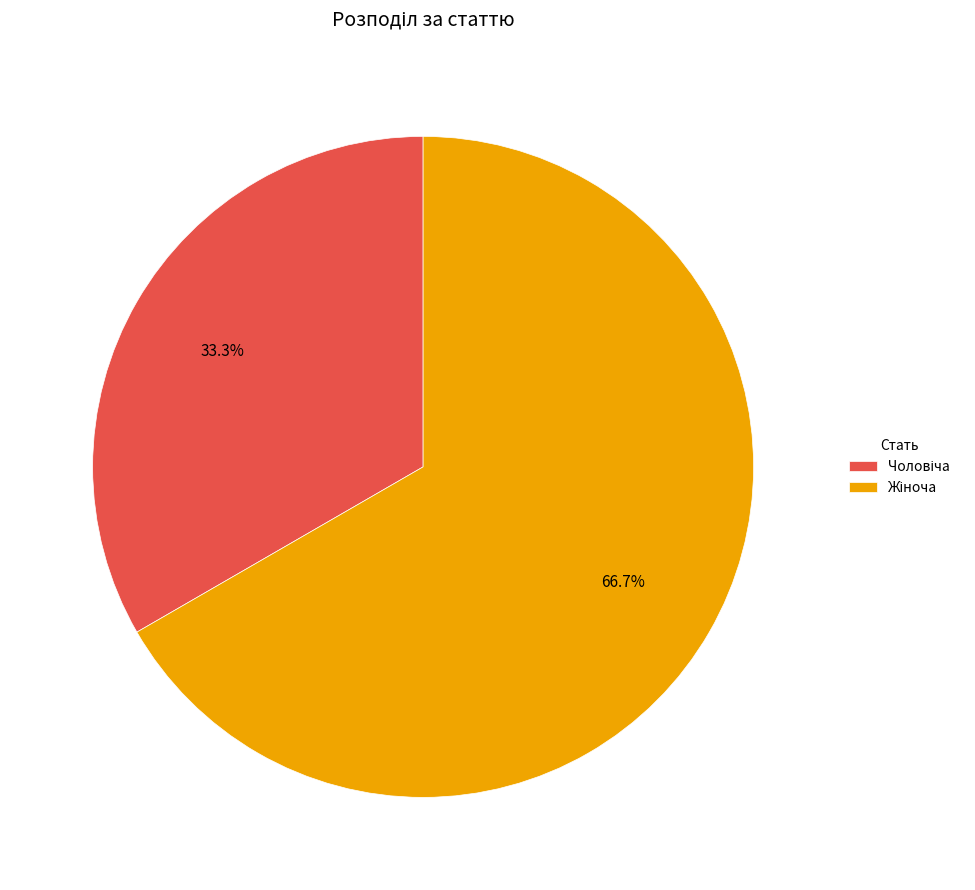

How many slices are in this pie chart?

2